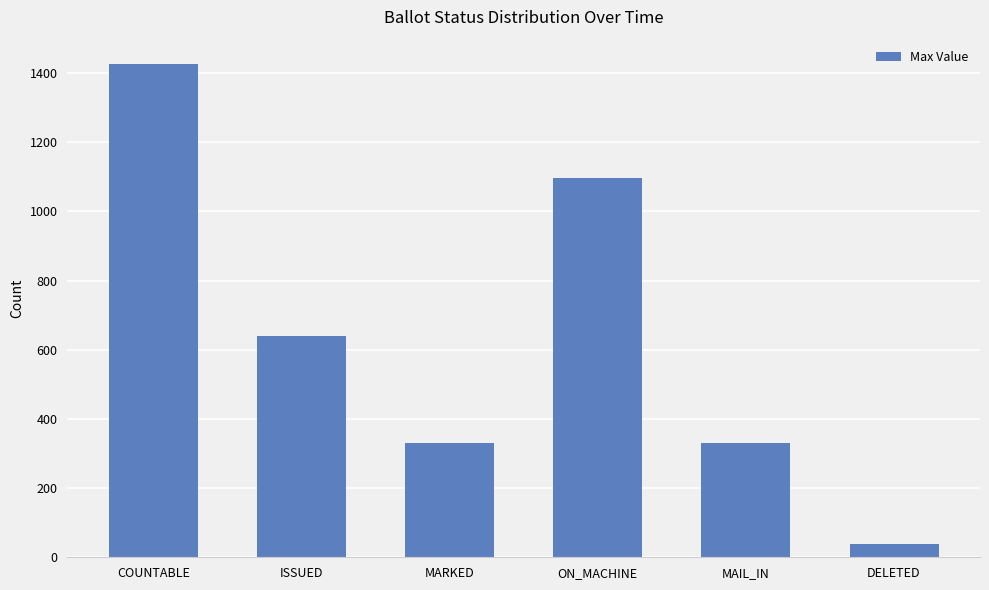

What is the label of the 3rd bar from the left?

MARKED